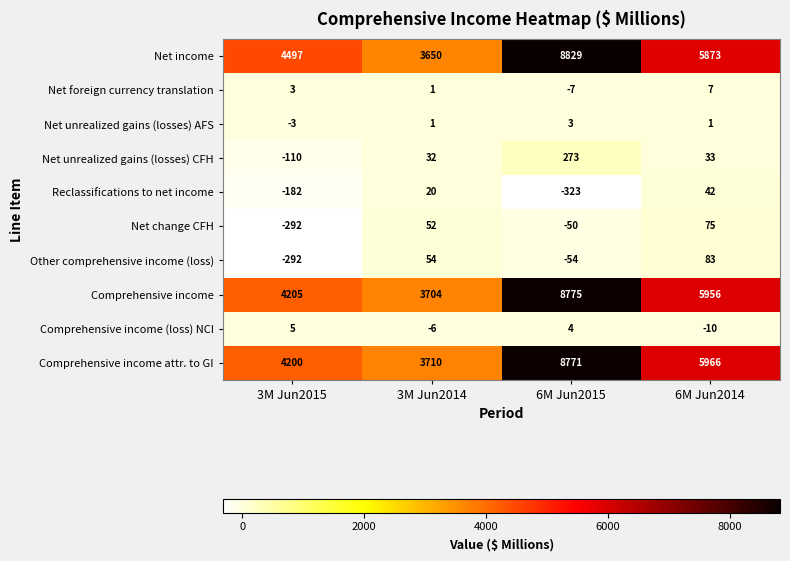

What is the sum of the Comprehensive income attr. to GI values at 6M Jun2015 and 6M Jun2014?

14737